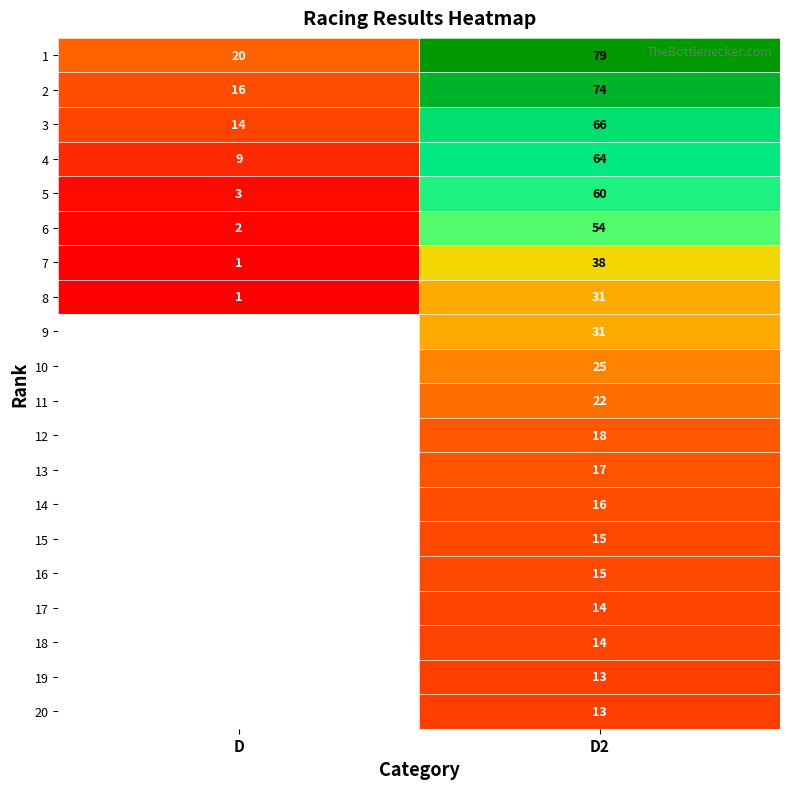

The value of 13 at D2 is 17. True or false?

True